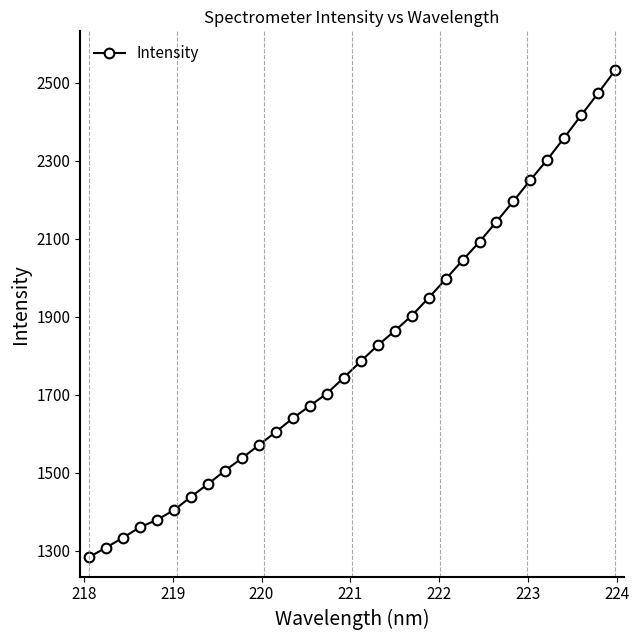

What is the value of the 21st point from the left?

1947.9